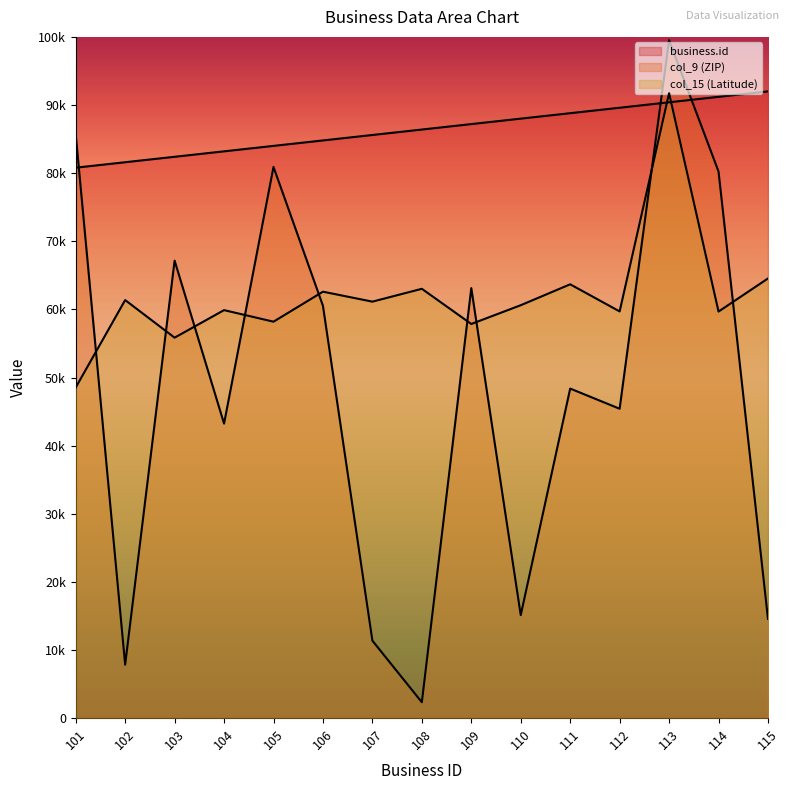

At which label does col_15 (Latitude) first exceed 60611?

102